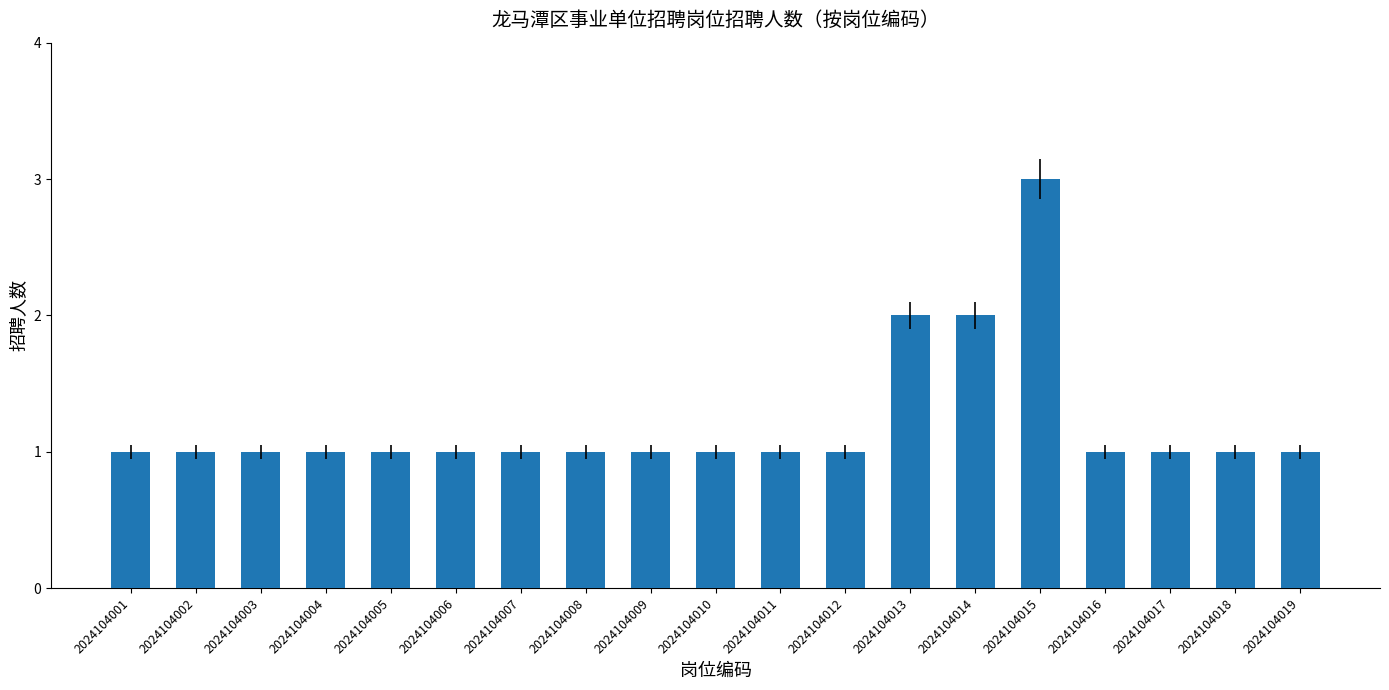

How many bars are there in total?

19